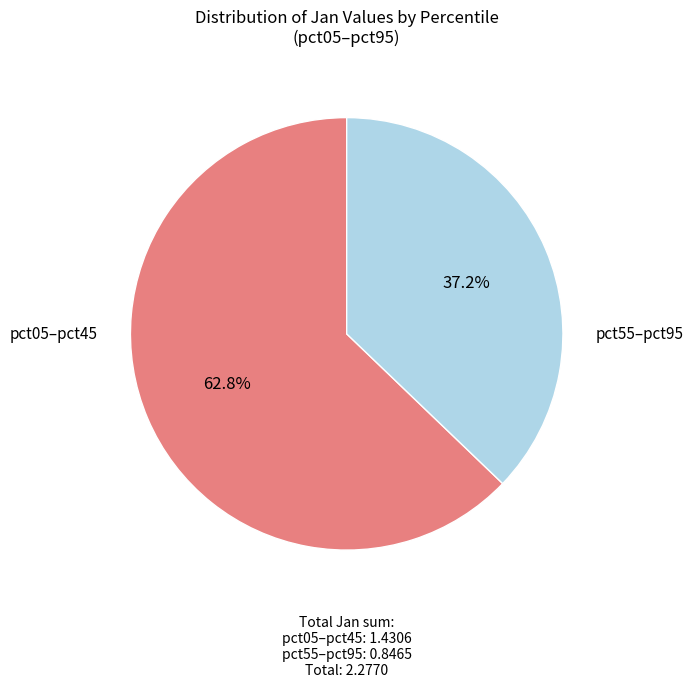

How many segments does this pie chart have?

2